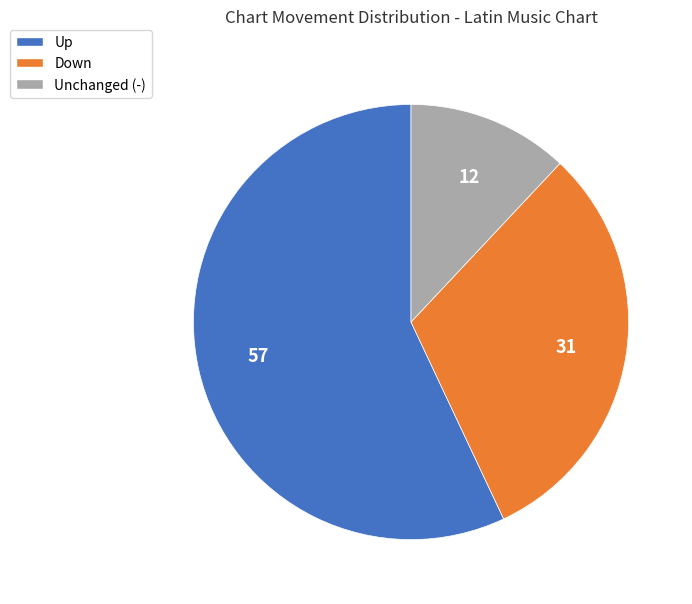

Do Down and Up together represent more than half of the pie?

Yes